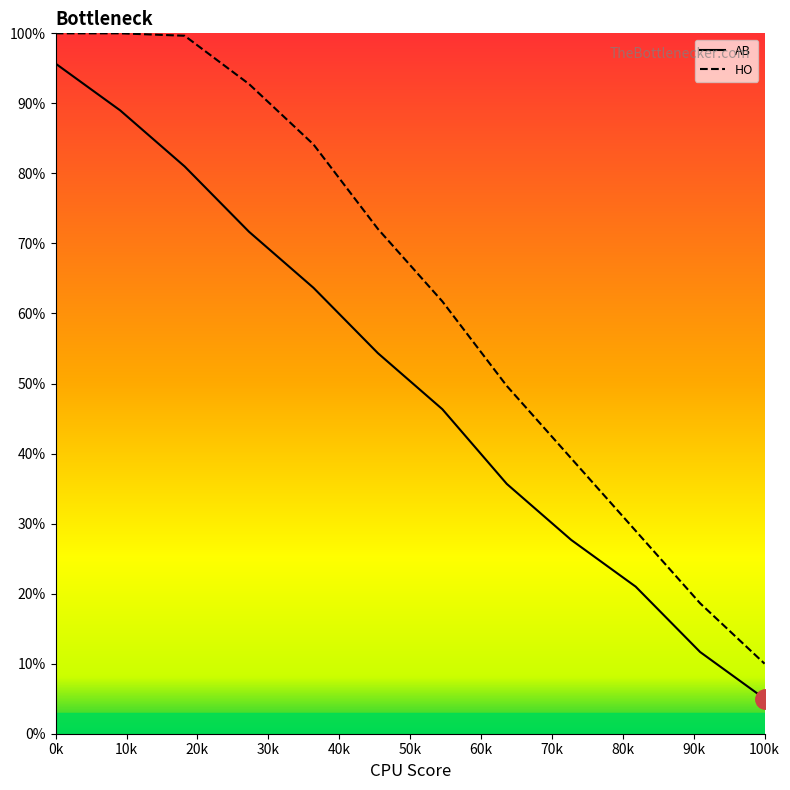

Which series has the largest total across all categories?

HO